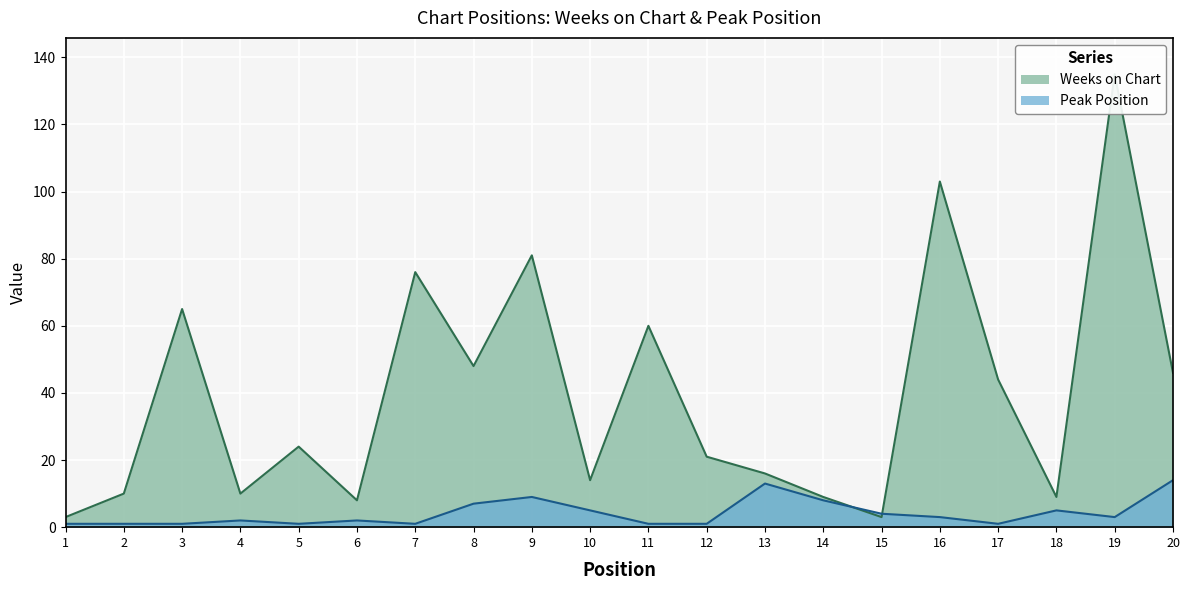

What are all the series names shown in the legend?

Weeks on Chart, Peak Position